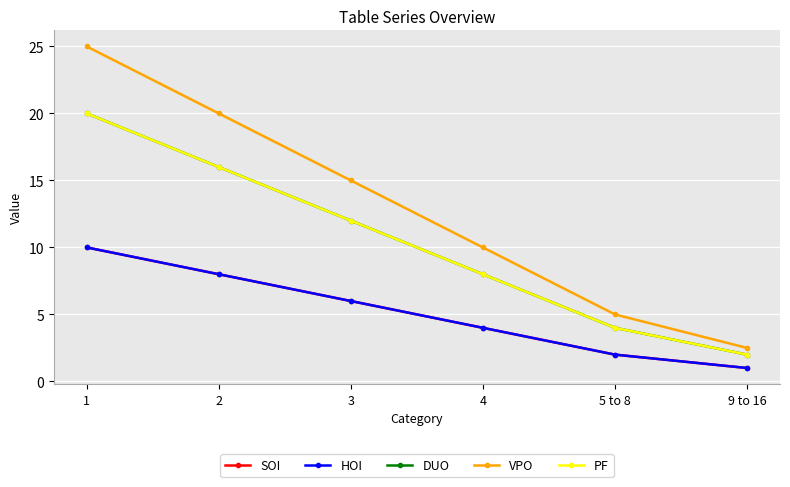

How many lines are shown in the chart?

5